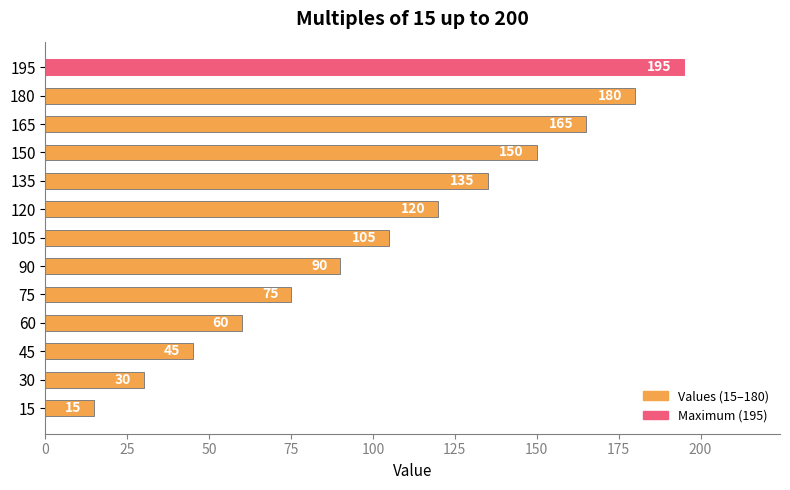

What is the change in value from 75 to 120?

+45